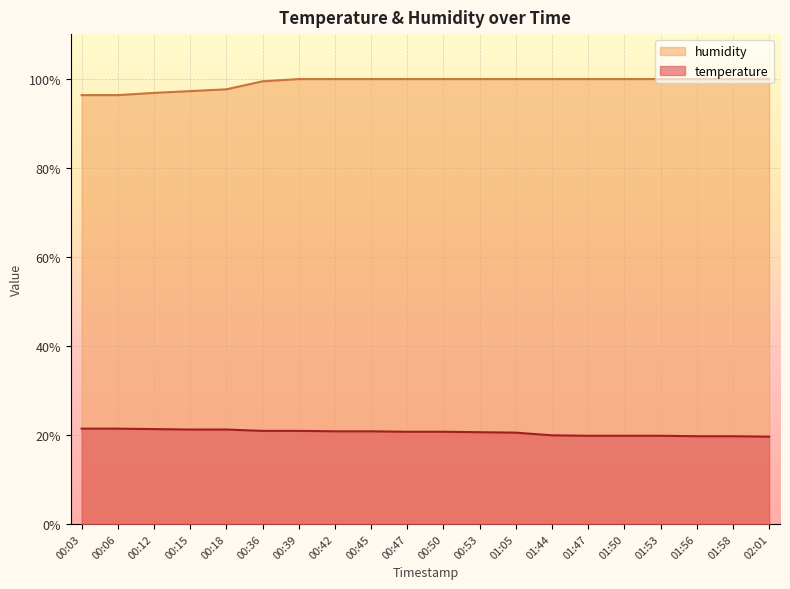

What is the greatest value displayed?

99.9